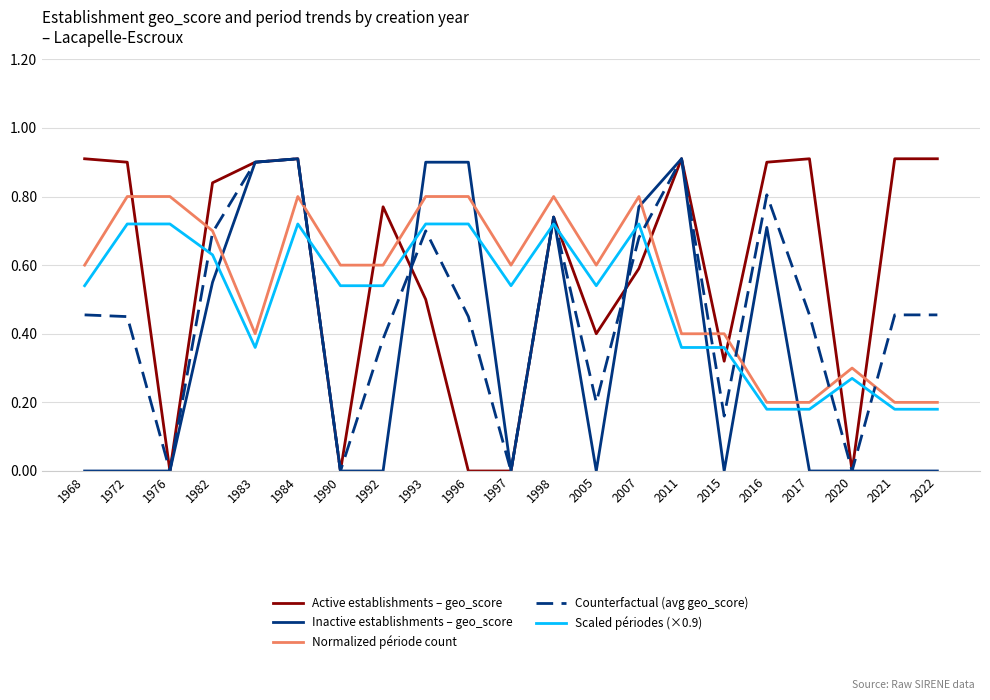

Count the number of categories in the chart.

21